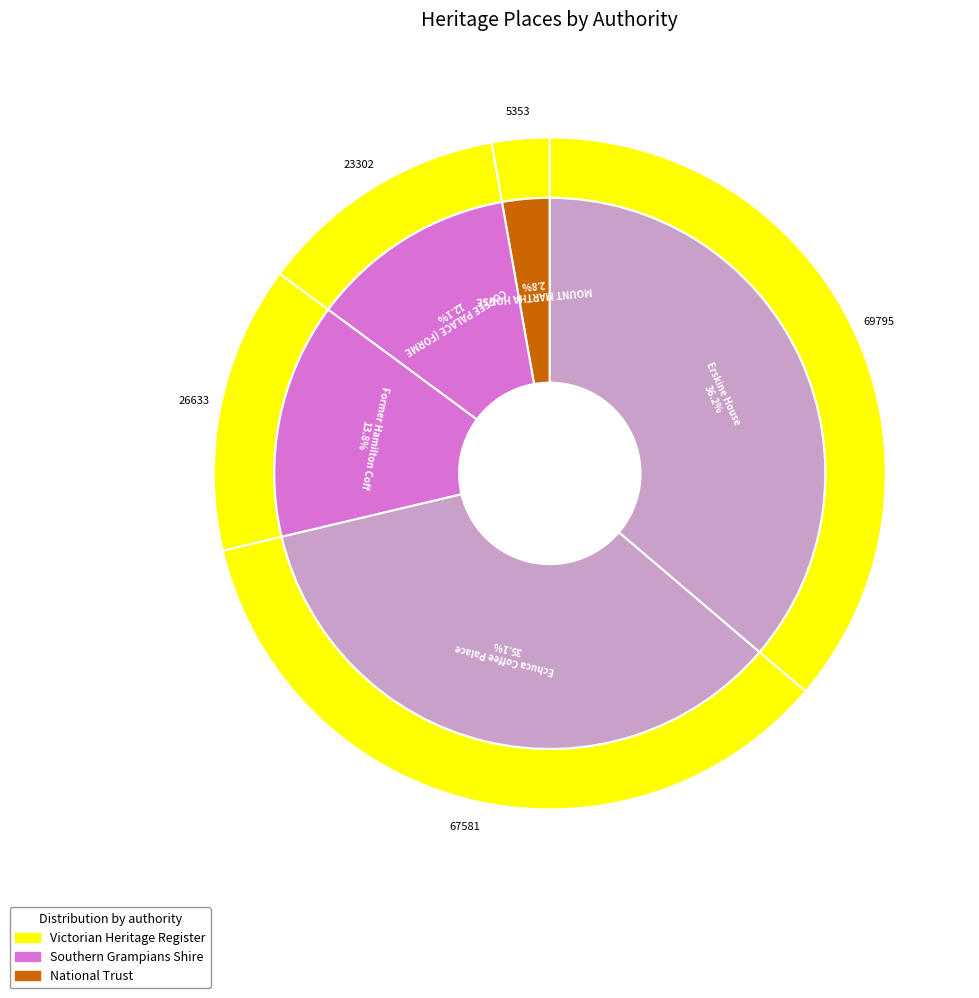

To the nearest percent, what is the average slice percentage?

20%